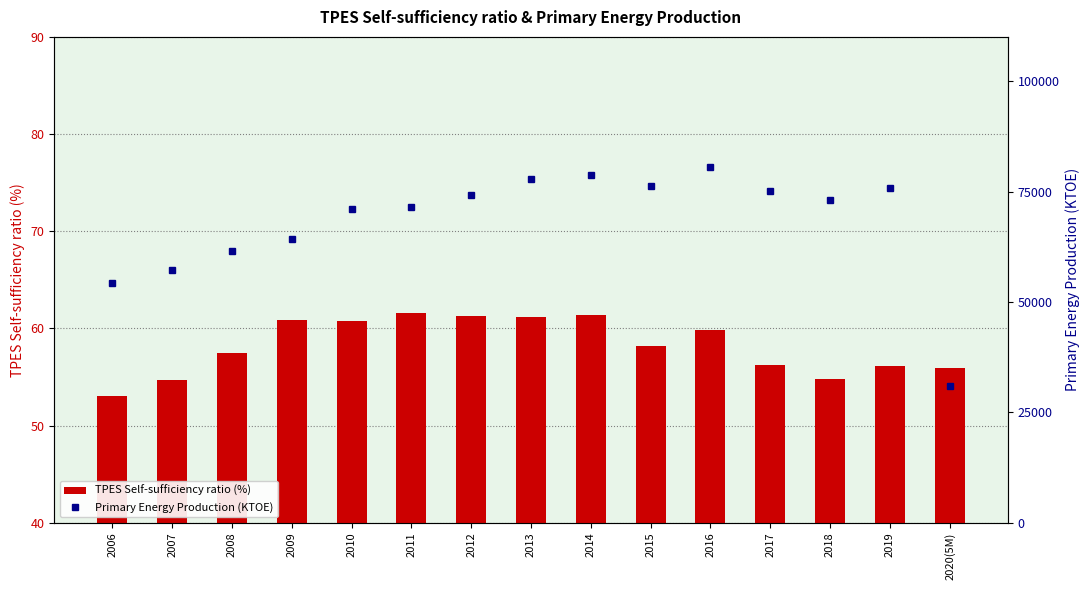

True or false: TPES Self-sufficiency ratio (%) has a value of 24.5 at 2018.

False